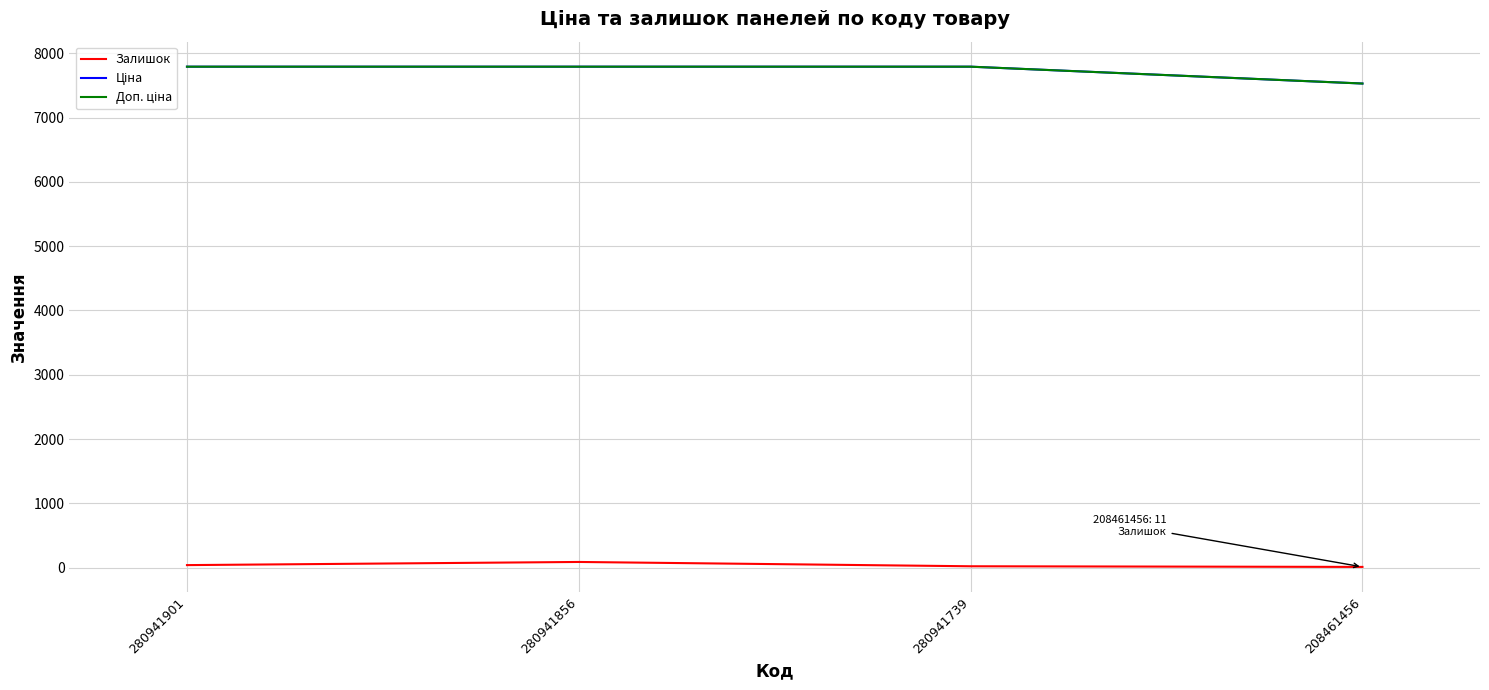

Reading left to right, list all the values displayed in this chart.

Залишок: 280941901=39.0	280941856=88.0	280941739=21.0	208461456=11.0
Ціна: 280941901=7792.9	280941856=7792.9	280941739=7792.9	208461456=7530.7
Доп. ціна: 280941901=7792.9	280941856=7792.9	280941739=7792.9	208461456=7530.7